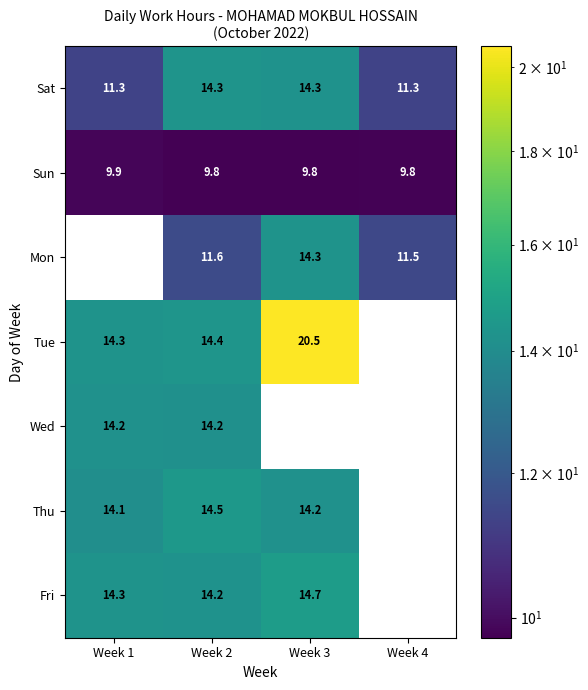

The value of Mon at Week 3 is 19.1. True or false?

False